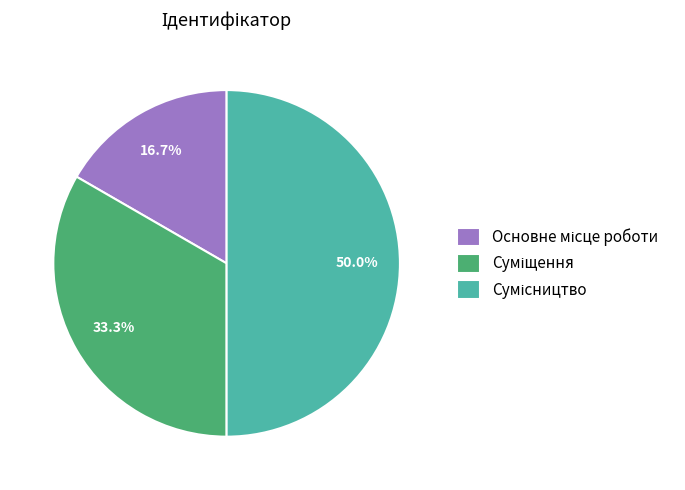

How much of the chart is everything except Сумісництво?

50.0%